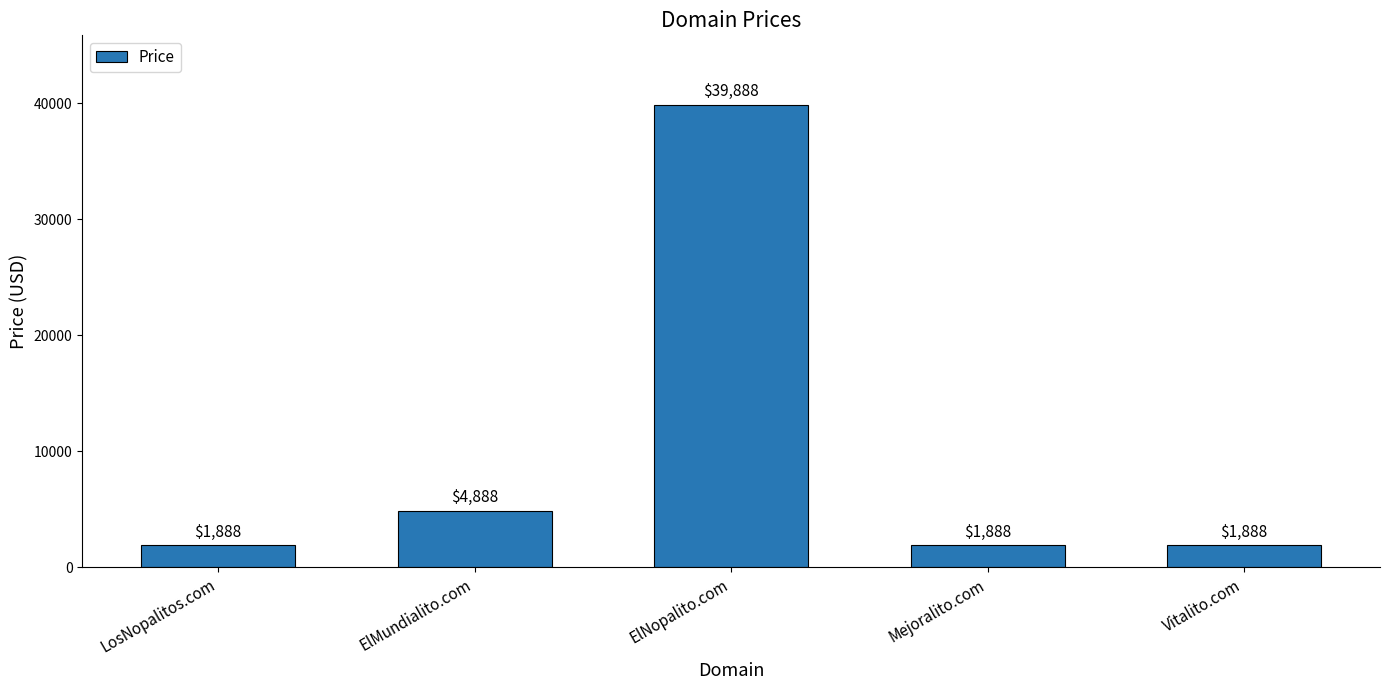

What is the sum of the values at Mejoralito.com and Vitalito.com?

3776